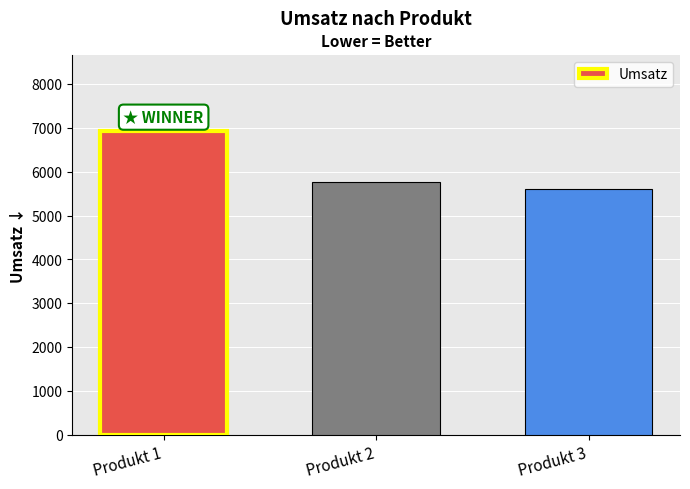

Which label corresponds to the smallest value in the chart?

Produkt 3